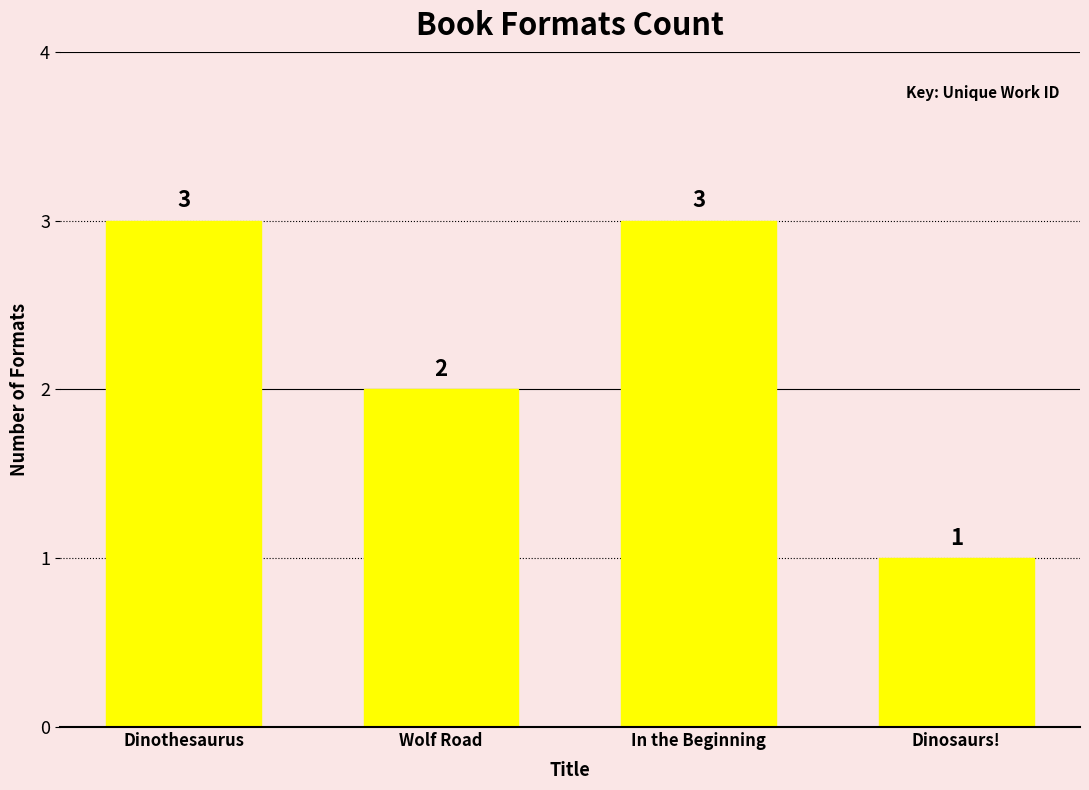

Count the values in the range 2 to 3.

3